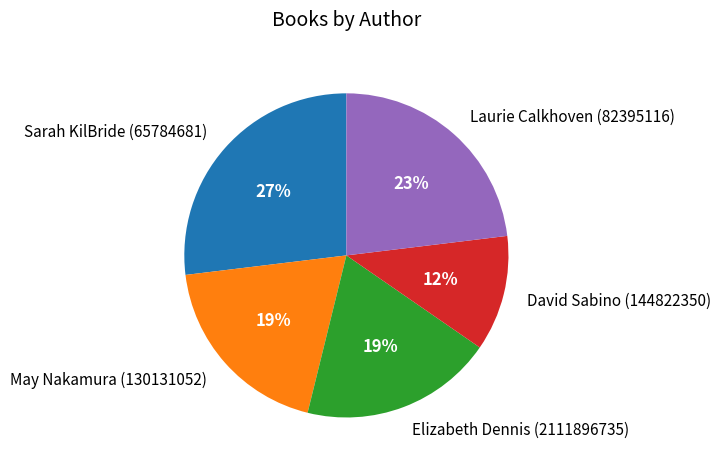

To the nearest percent, what is the average slice percentage?

20%